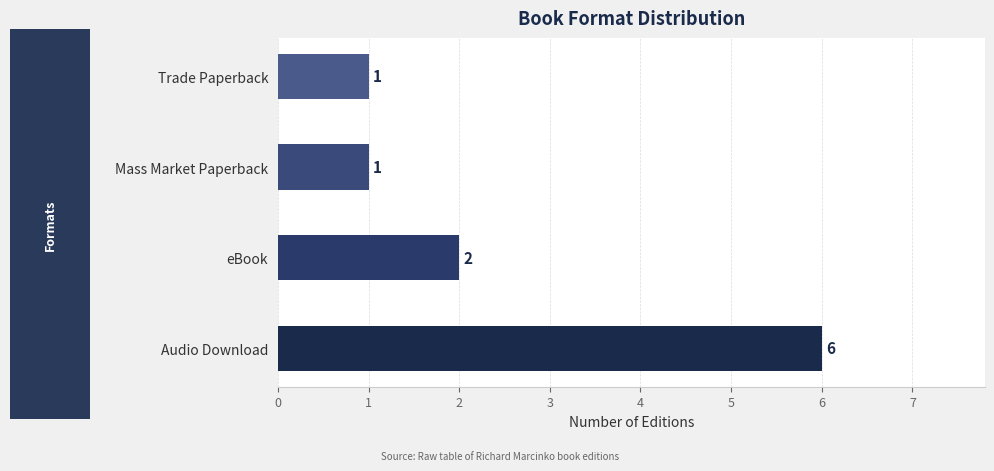

The value at Audio Download is 8. True or false?

False